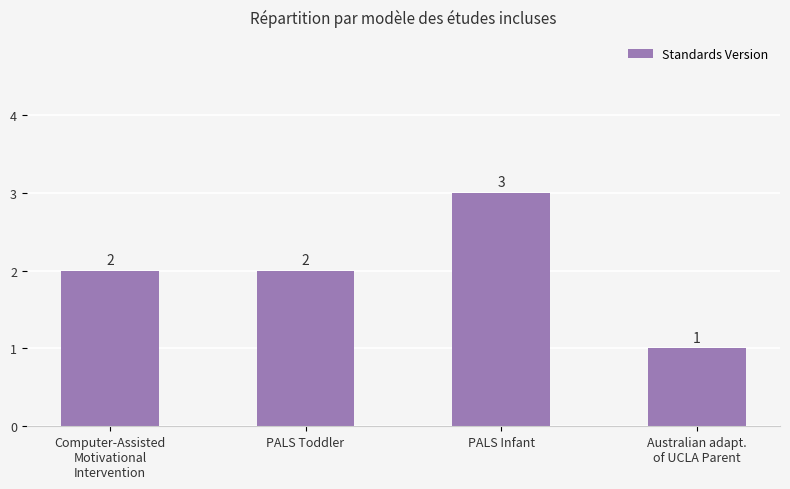

Reading left to right, extract all data points from this chart.

Computer-Assisted
Motivational
Intervention=2	PALS Toddler=2	PALS Infant=3	Australian adapt.
of UCLA Parent=1